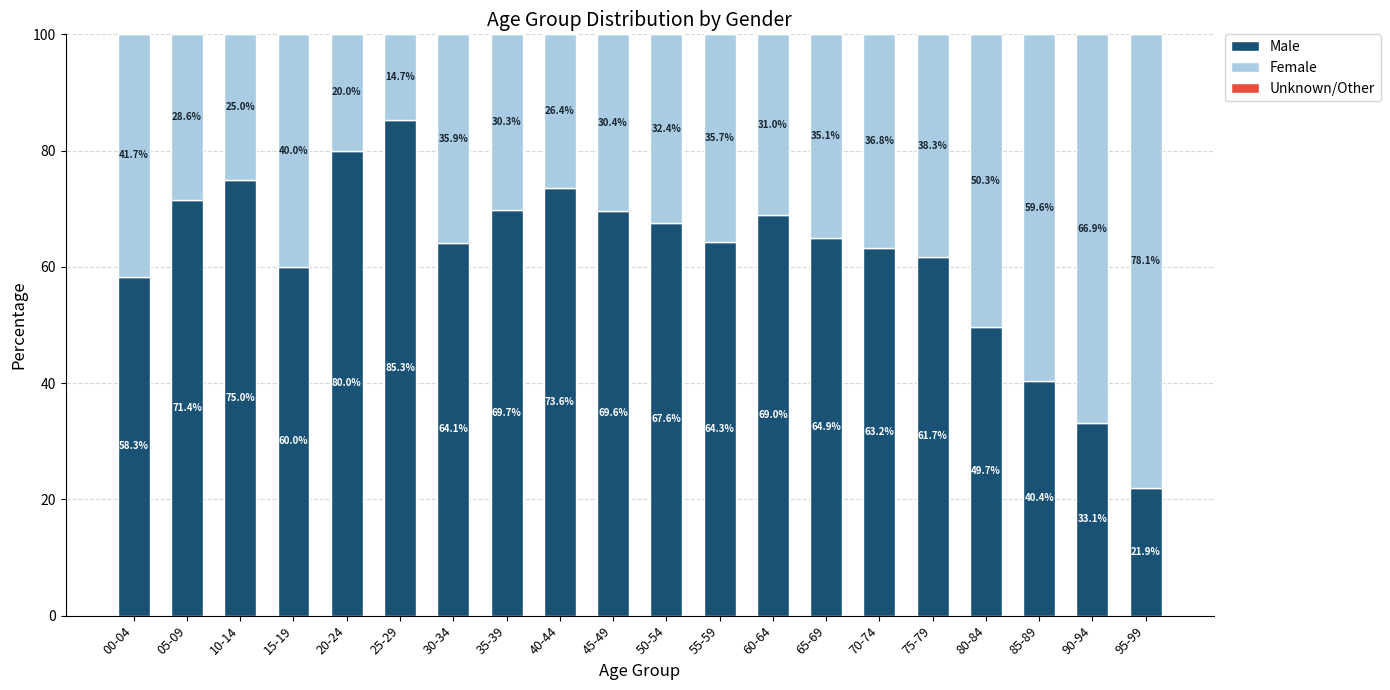

List the labels in order of Male value, largest first.

25-29, 20-24, 10-14, 40-44, 05-09, 35-39, 45-49, 60-64, 50-54, 65-69, 55-59, 30-34, 70-74, 75-79, 15-19, 00-04, 80-84, 85-89, 90-94, 95-99